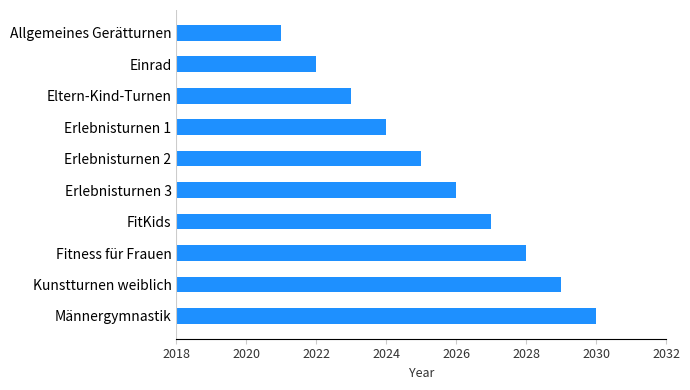

List the labels in order of value, smallest first.

Allgemeines Gerätturnen, Einrad, Eltern-Kind-Turnen, Erlebnisturnen 1, Erlebnisturnen 2, Erlebnisturnen 3, FitKids, Fitness für Frauen, Kunstturnen weiblich, Männergymnastik